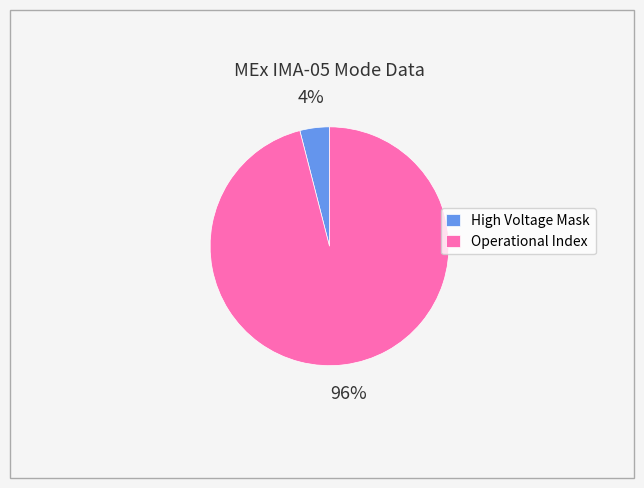

To the nearest percent, what is the difference between the largest and smallest slice percentages?

92%